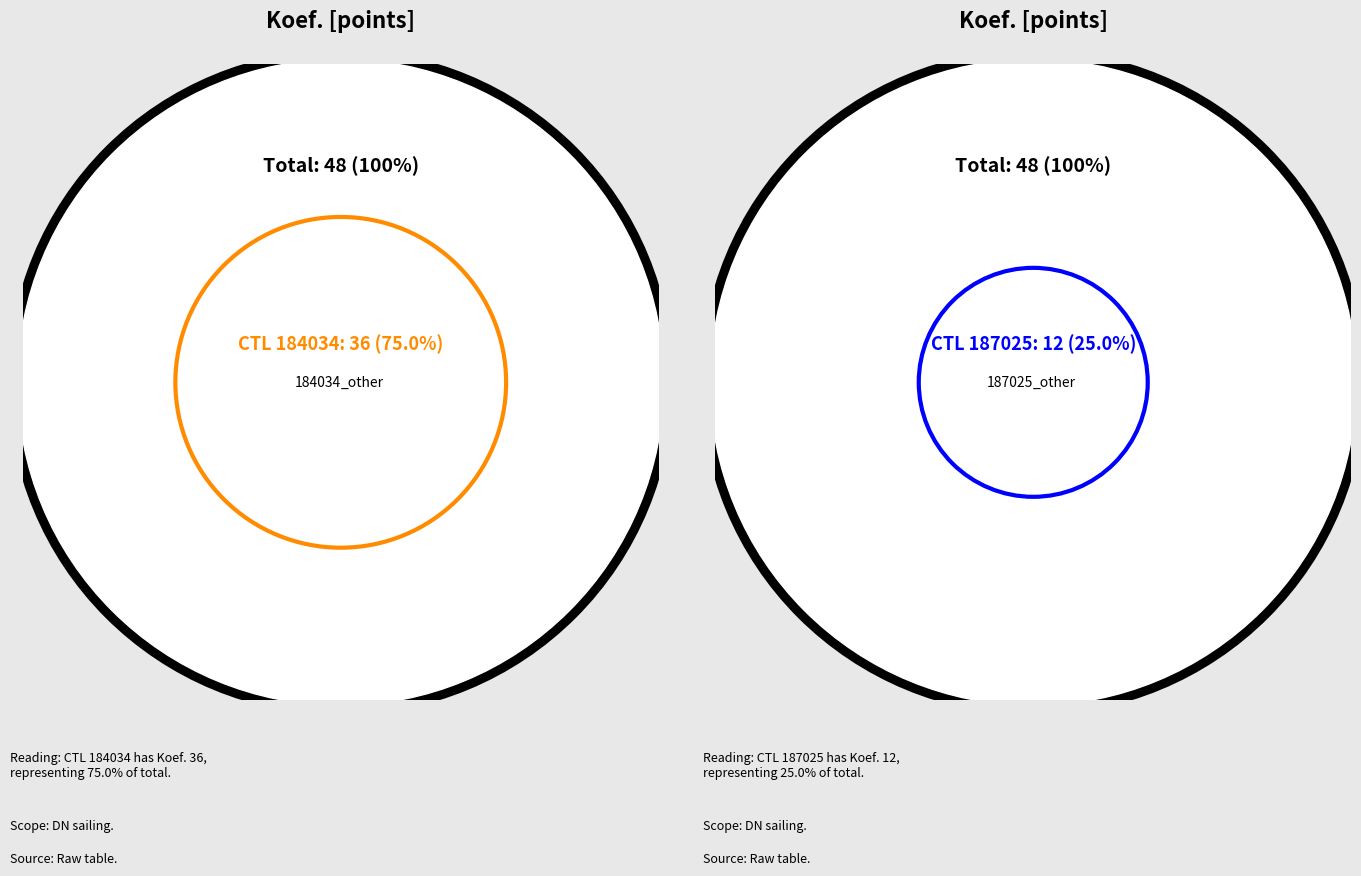

Which has a higher value, 187025 or 184034?

184034